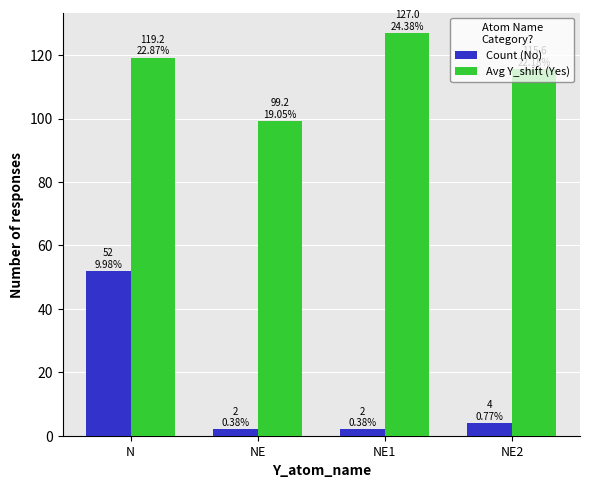

What are all the series names shown in the legend?

Count (No), Avg Y_shift (Yes)